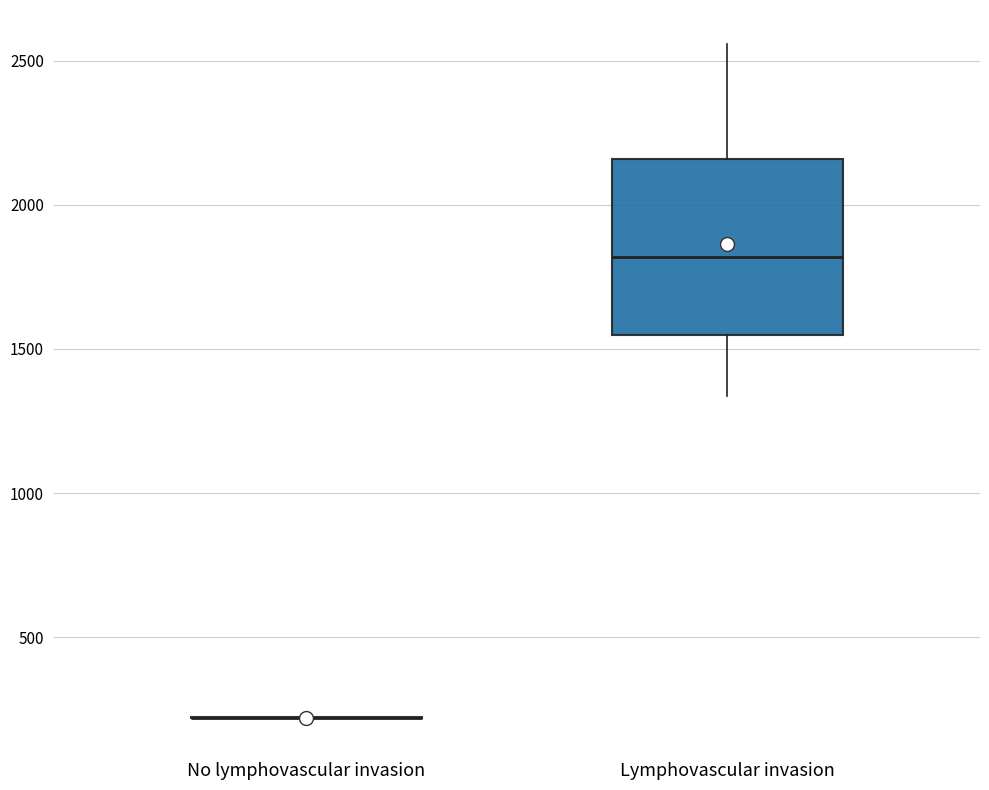

Comparing the boxes themselves (not the whiskers), which one is the tallest?

Lymphovascular invasion